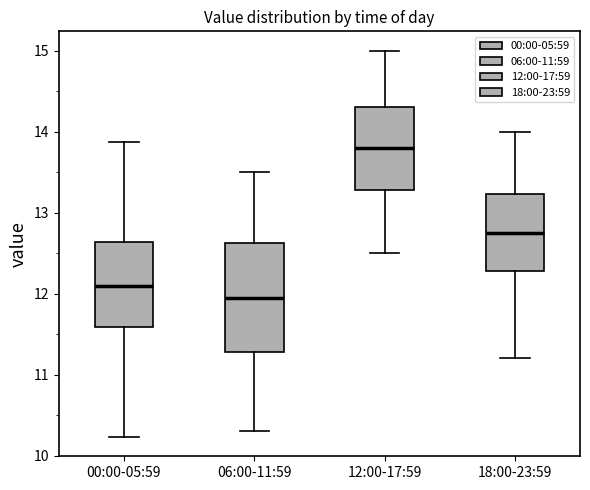

Comparing the boxes themselves (not the whiskers), which one is the tallest?

06:00-11:59